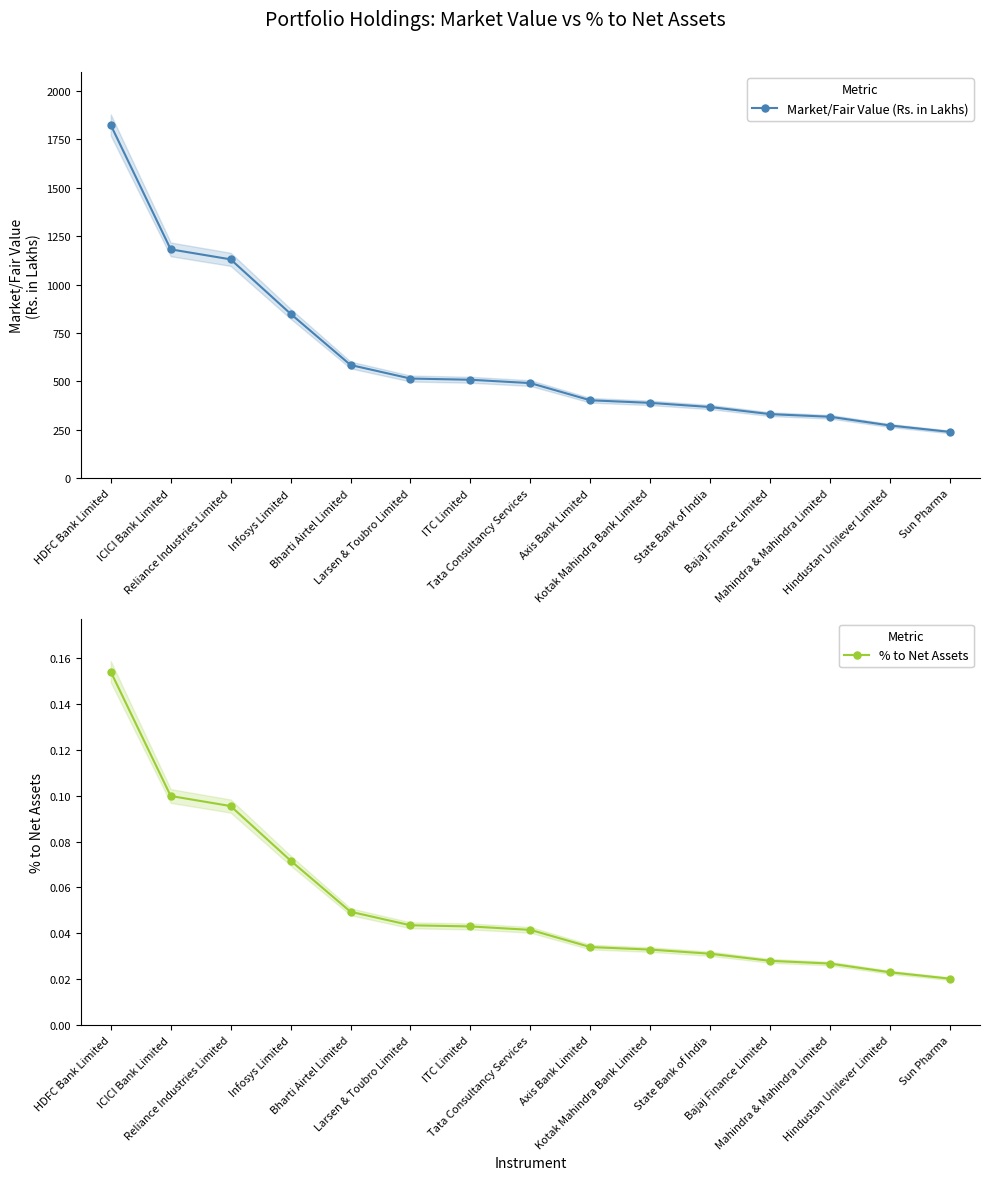

Is this an area chart (filled region under the line)?

No